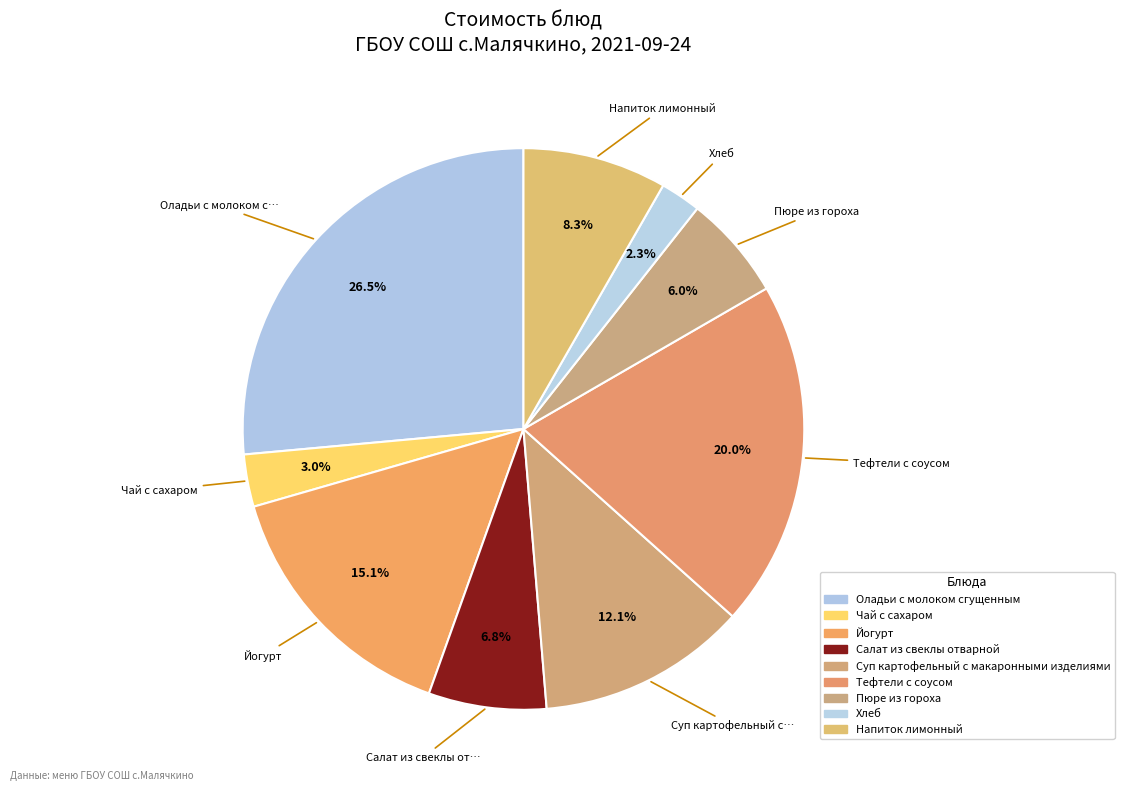

To the nearest percent, what percentage of the pie is Напиток лимонный?

8%